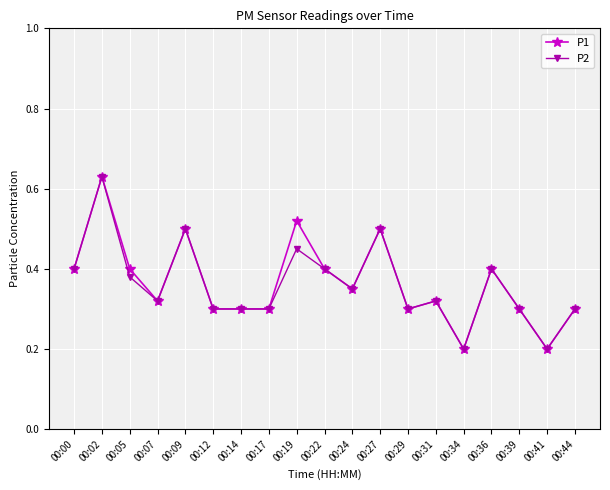

Is the value of P2 at 00:31 greater than the value of P1 at 00:12?

Yes